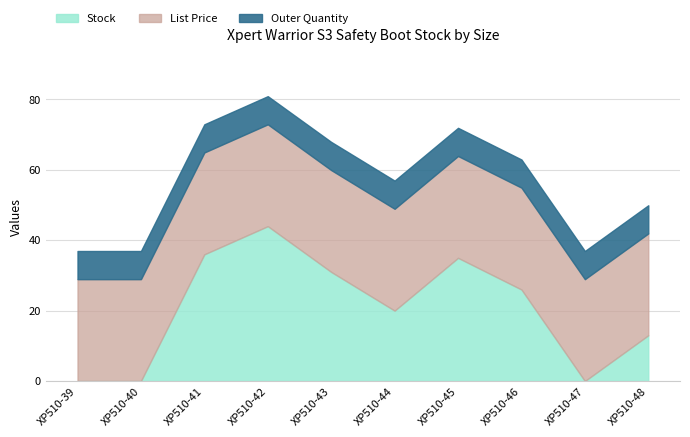

List the labels in order of Outer Quantity value, largest first.

XP510-39, XP510-40, XP510-41, XP510-42, XP510-43, XP510-44, XP510-45, XP510-46, XP510-47, XP510-48